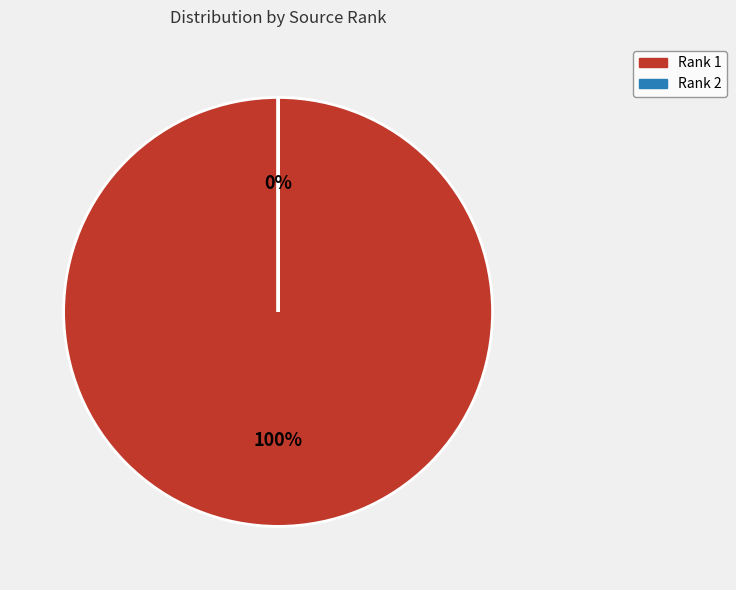

What percentage do 1 and 2 together represent?

100.0%